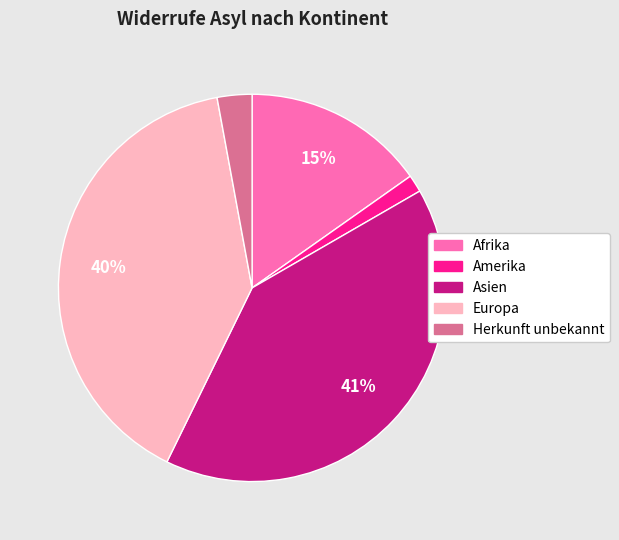

Between Amerika and Europa, which is larger?

Europa